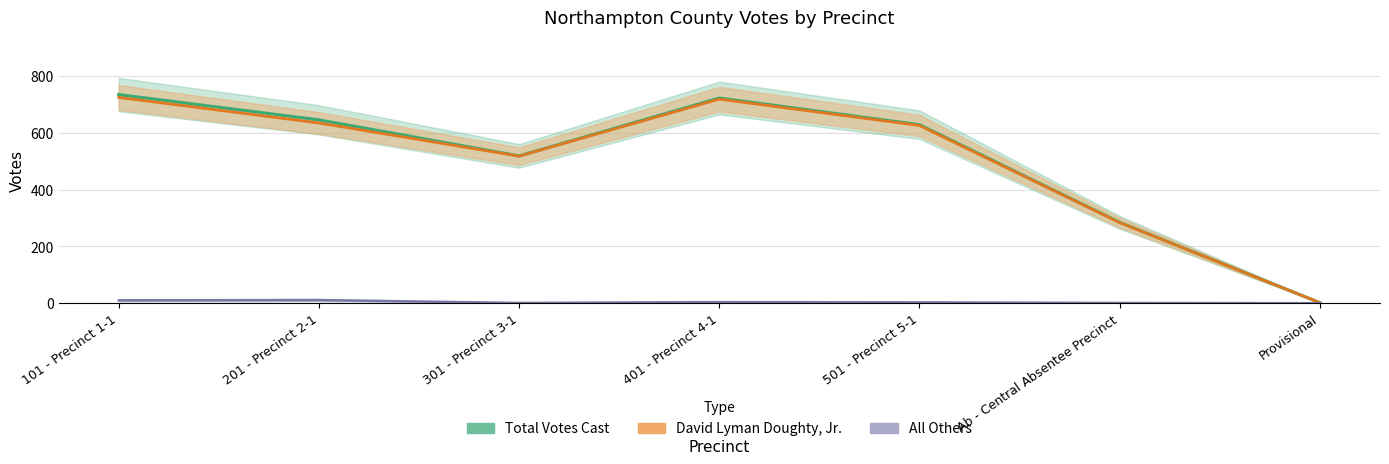

Reading left to right, extract all data points from this chart.

David Lyman Doughty, Jr.: 725	635	518	719	626	284	2
All Others: 10	11	1	4	3	1	0
Total Votes Cast: 735	646	519	723	629	285	2